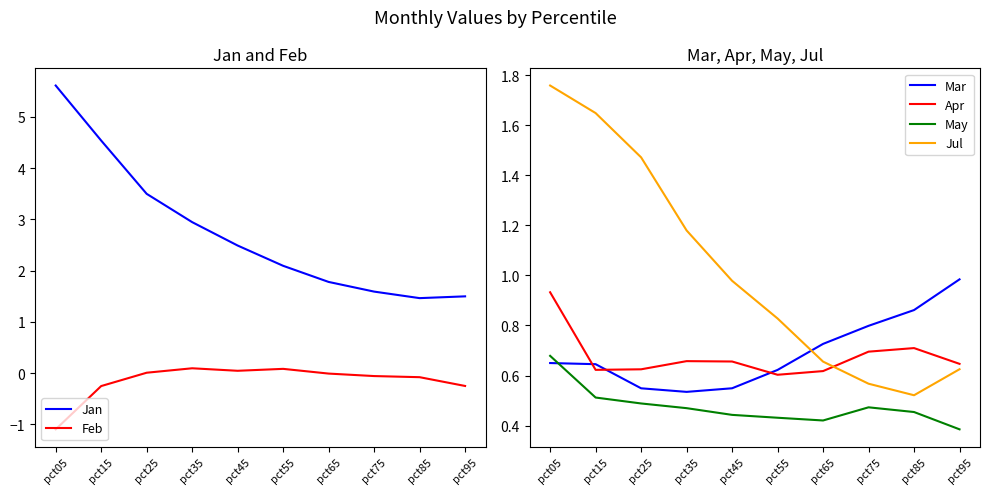

Rank the categories by Apr value from lowest to highest.

pct55, pct65, pct15, pct25, pct95, pct45, pct35, pct75, pct85, pct05